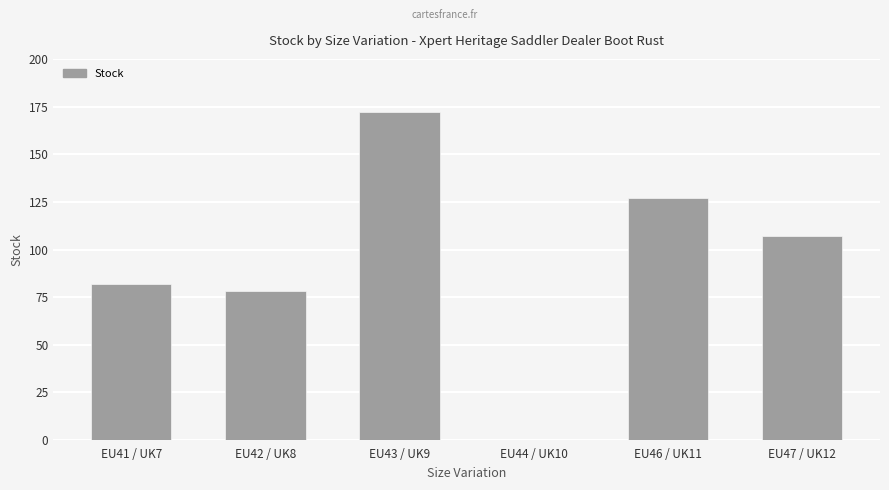

At which label does the data first exceed 107?

EU43 / UK9